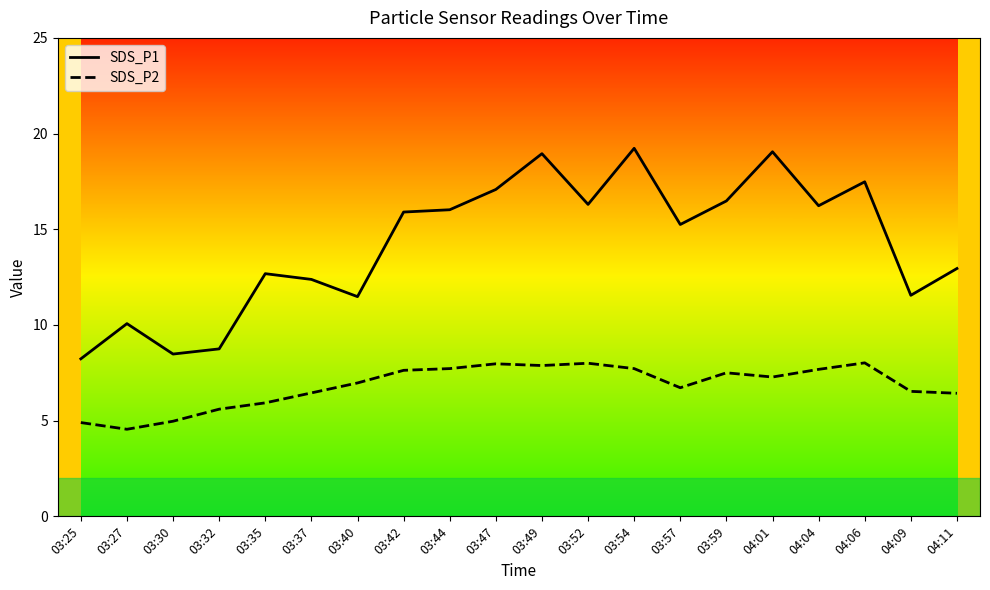

List the series in order of their overall mean, highest first.

SDS_P1, SDS_P2